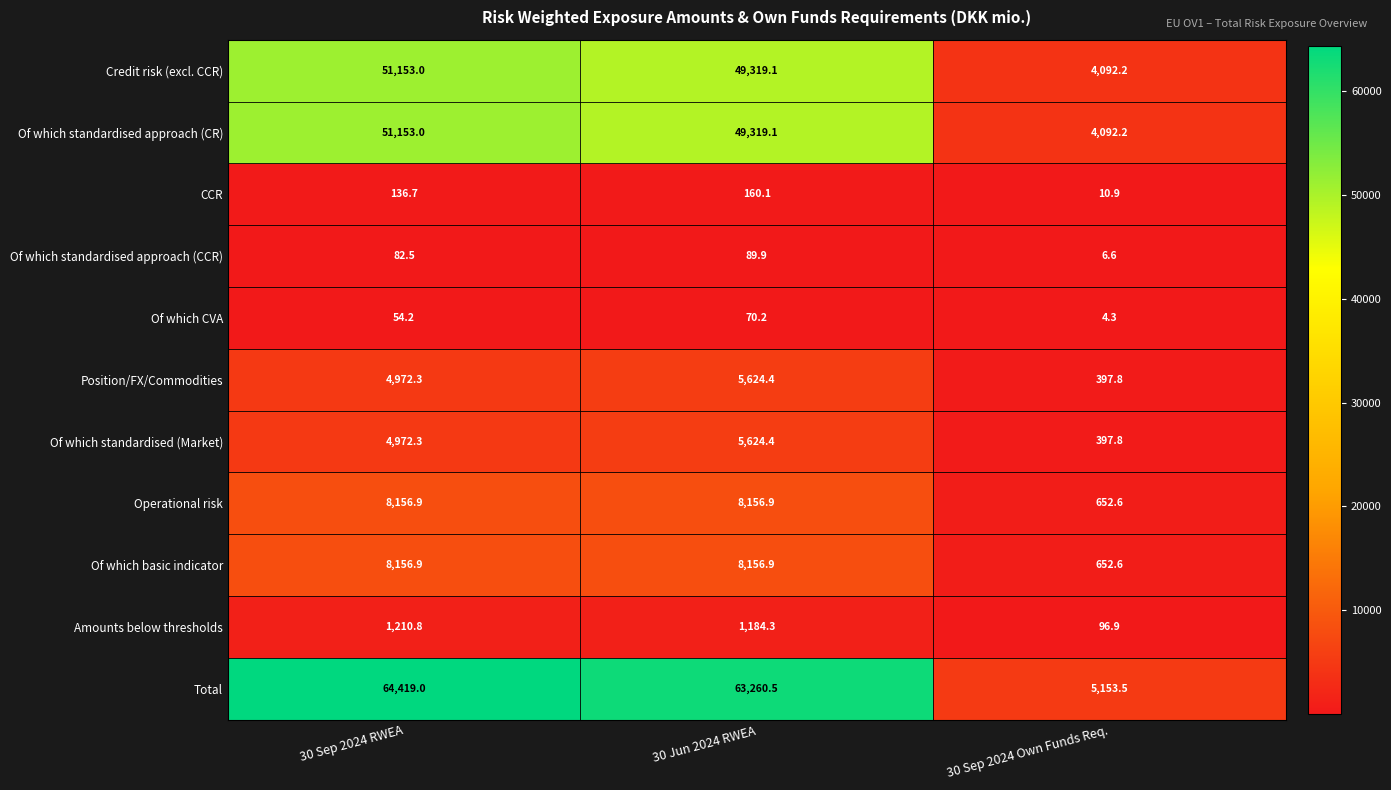

What is the average value of the CCR series?

102.6